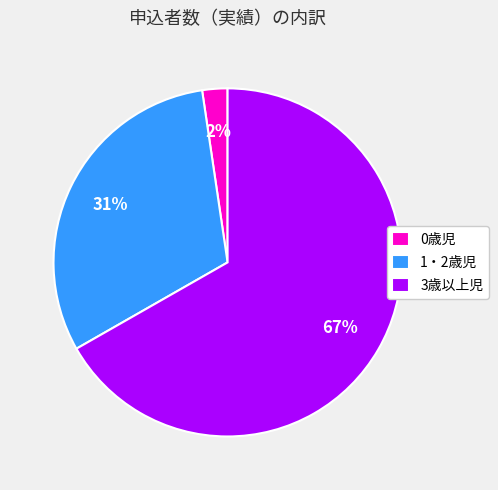

True or false: 0歳児 accounts for 2% of the total.

True